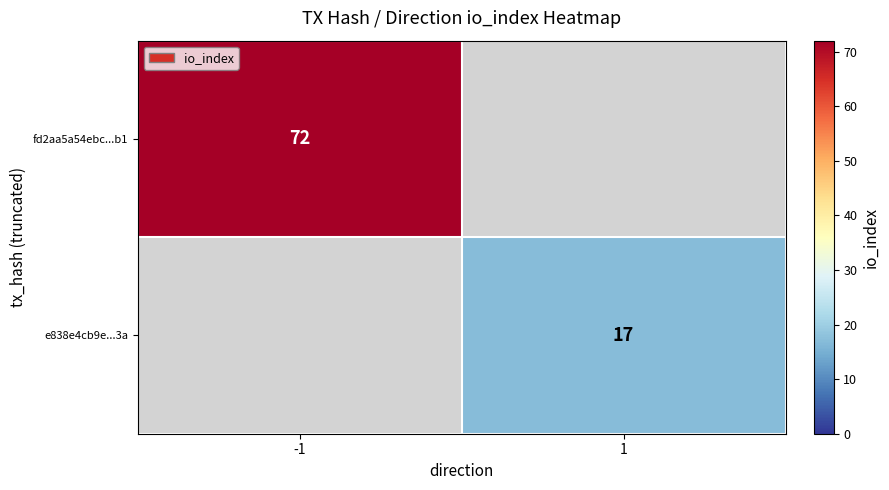

What is the greatest value displayed?

72.0